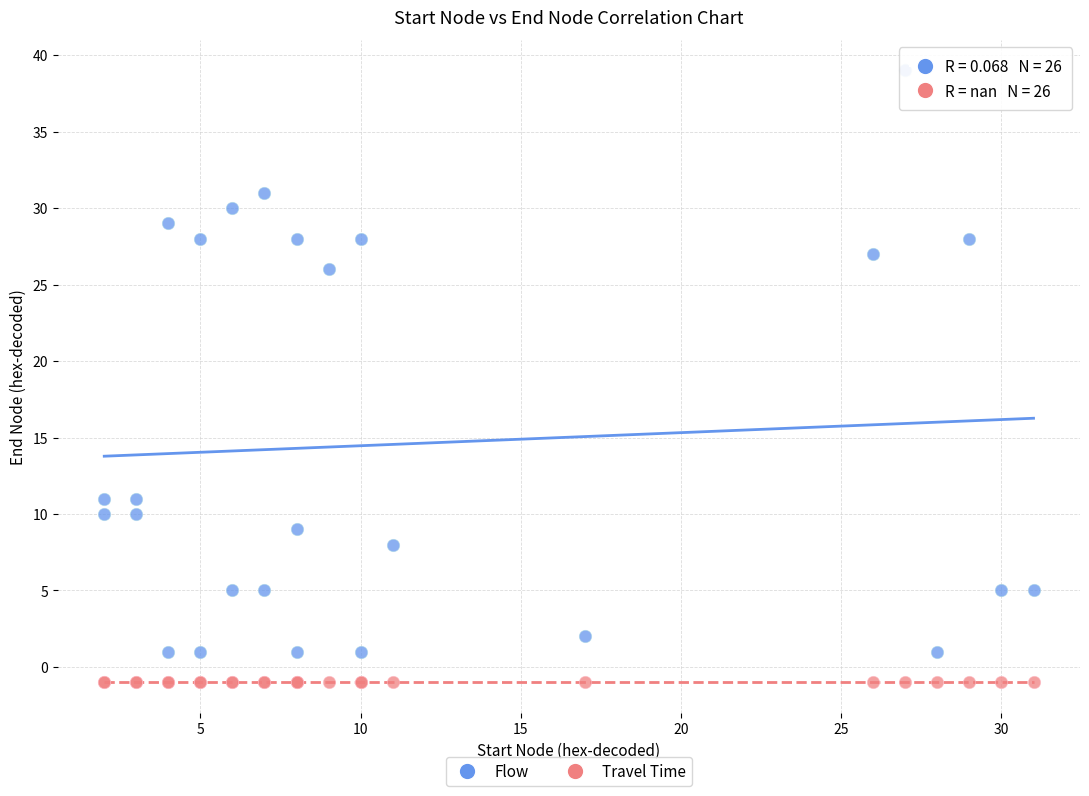

What are all the series names shown in the legend?

Flow, Travel Time